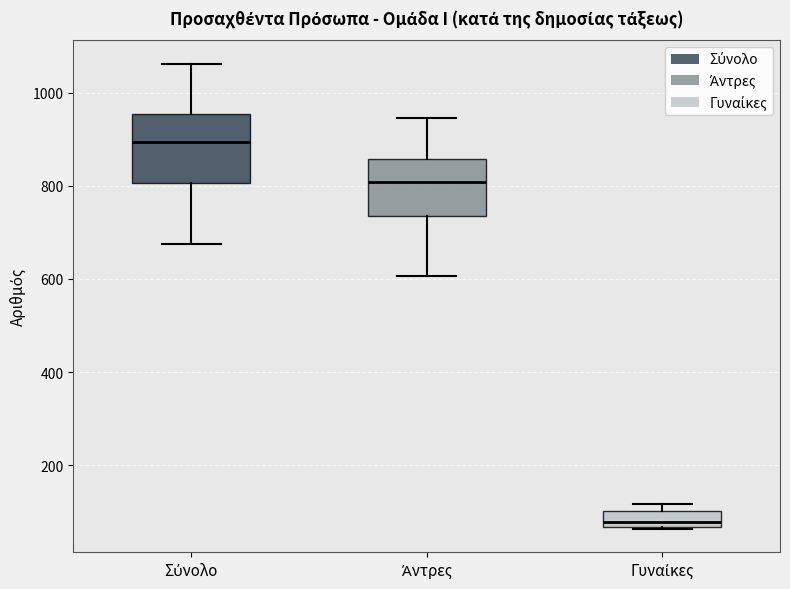

Reading left to right, read every box against the y-axis: the position of its median line, the range the box covers, and the ends of its whiskers. The values are not printed on the chart, so give them approximately, as read against the axis.

Σύνολο: median 900, box 800 to 960, whiskers 680 to 1060
Άντρες: median 800, box 740 to 860, whiskers 600 to 940
Γυναίκες: median 80, box 60 to 100, whiskers 60 to 120